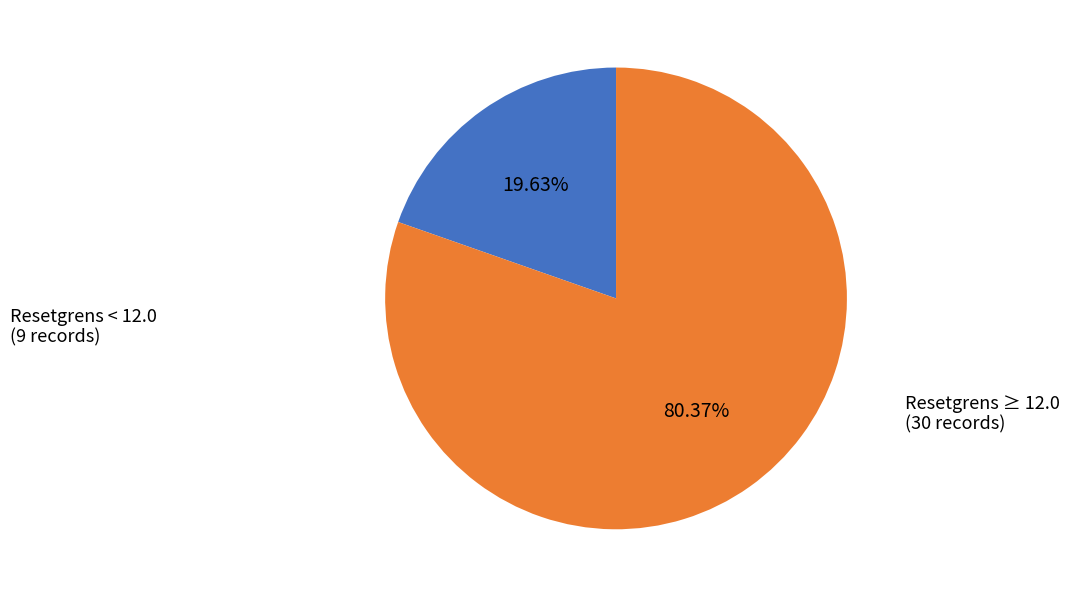

Count the number of slices in the pie.

2